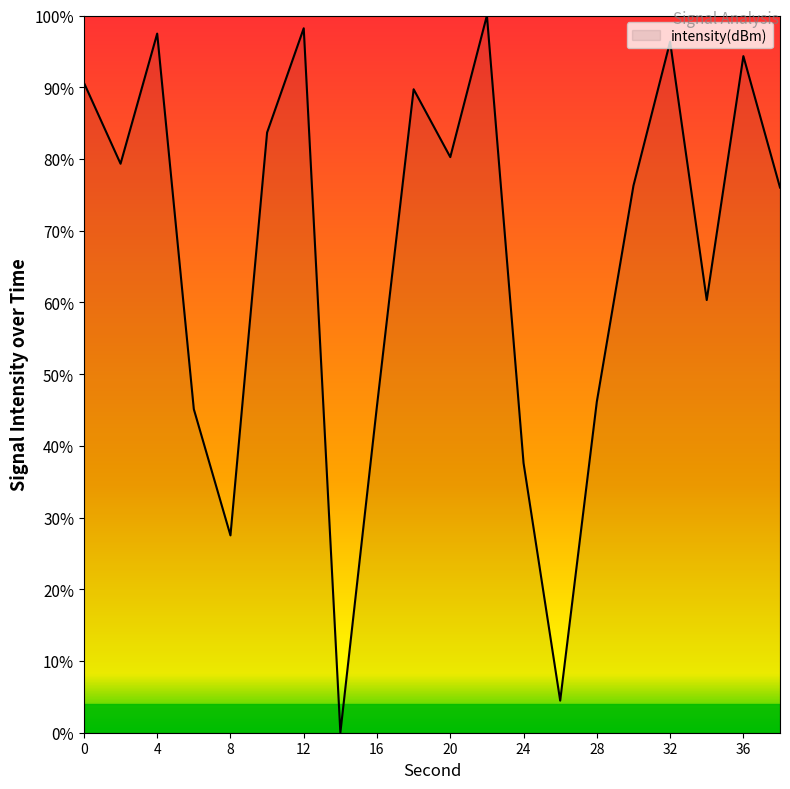

How many interior local valleys (lower than both neighbors) does the data have?

6